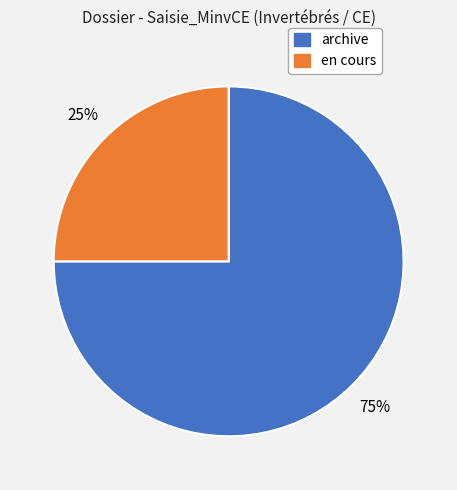

Which category has the biggest portion of the pie?

archive